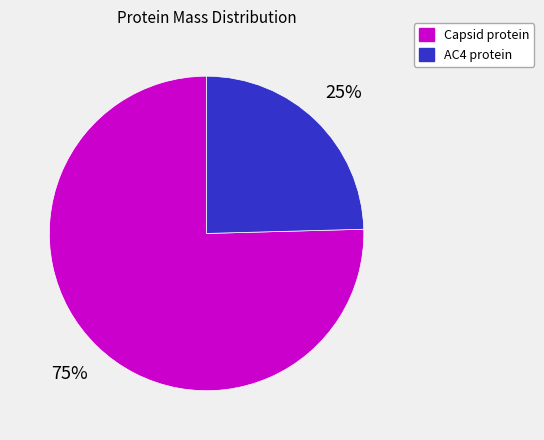

To the nearest percent, what is the average slice percentage?

50%